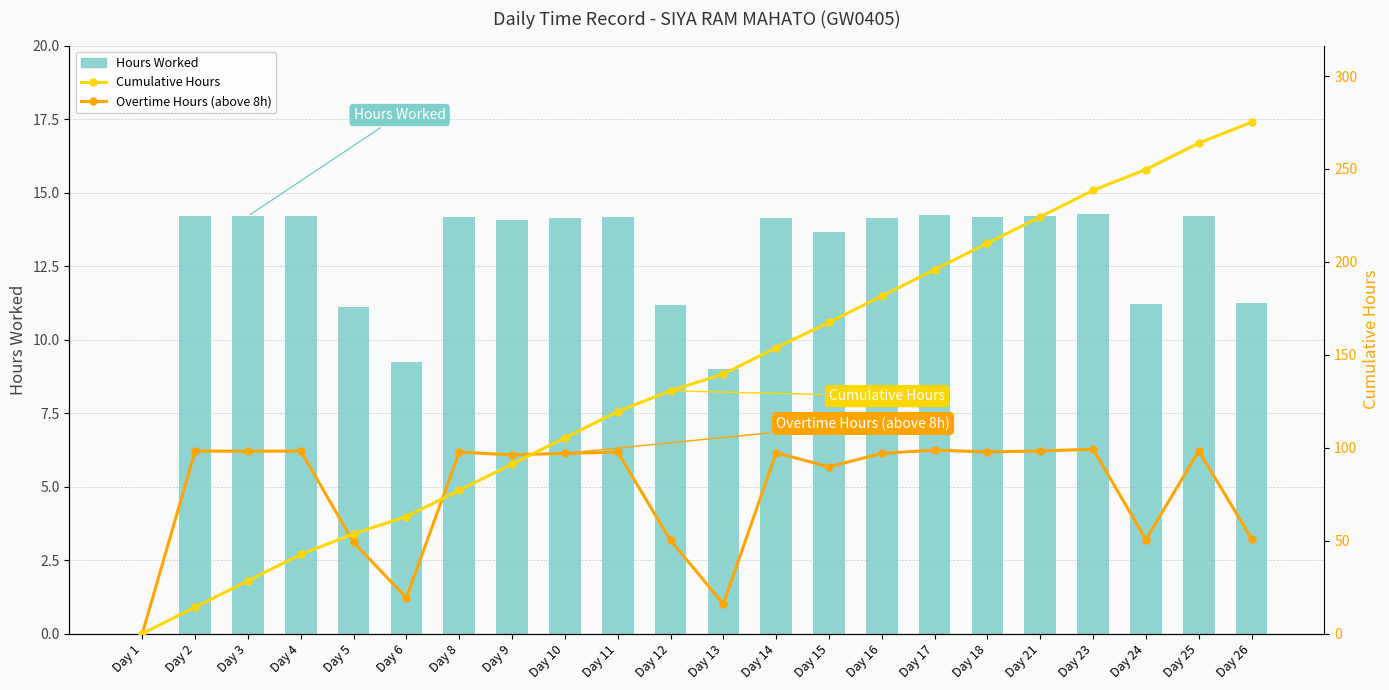

At which category is the sum across all series the highest?

Day 26